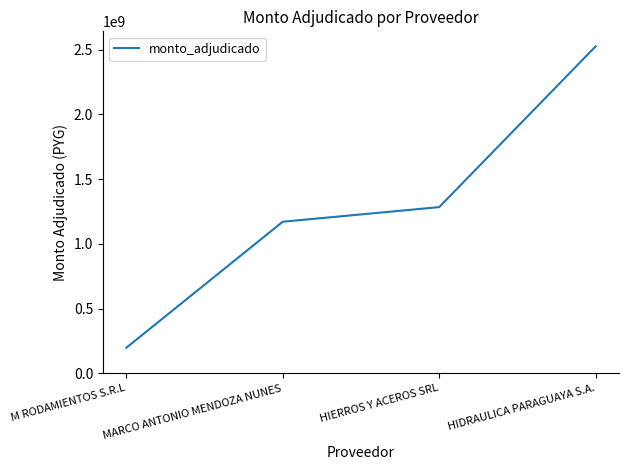

What position from the right is M RODAMIENTOS S.R.L?

4